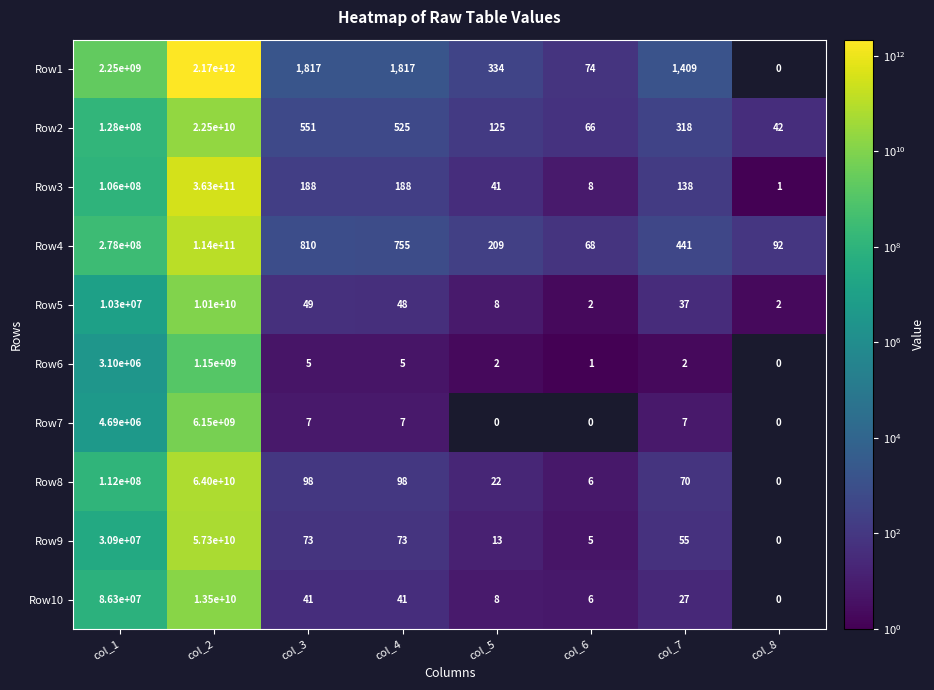

At which category is the sum across all series the highest?

col_2